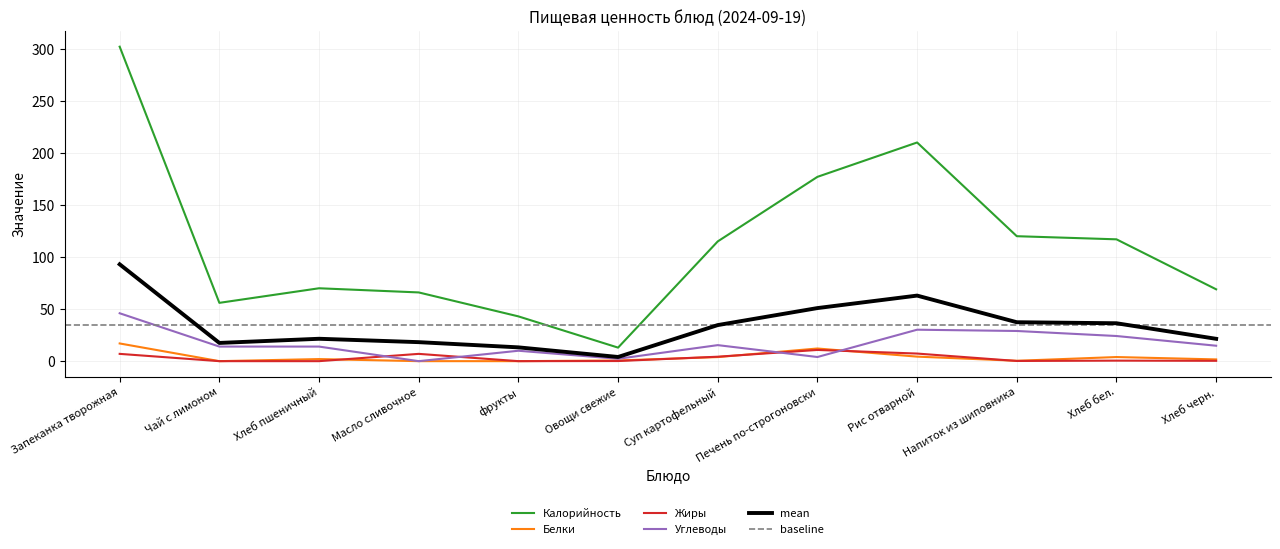

The Белки series shows 19.3 at Печень по-строгоновски. True or false?

False